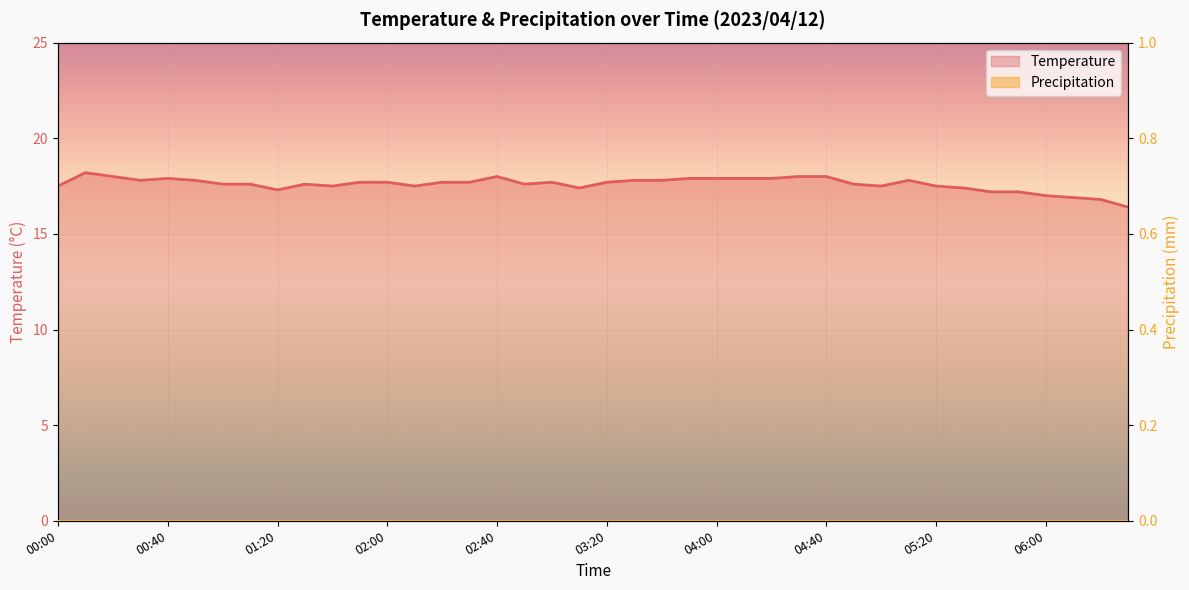

List the labels in order of value, smallest first.

06:30, 06:20, 06:10, 06:00, 05:40, 05:50, 01:20, 03:10, 05:30, 00:00, 01:40, 02:10, 05:00, 05:20, 01:00, 01:10, 01:30, 02:50, 04:50, 01:50, 02:00, 02:20, 02:30, 03:00, 03:20, 00:30, 00:50, 03:30, 03:40, 05:10, 00:40, 03:50, 04:00, 04:10, 04:20, 00:20, 02:40, 04:30, 04:40, 00:10